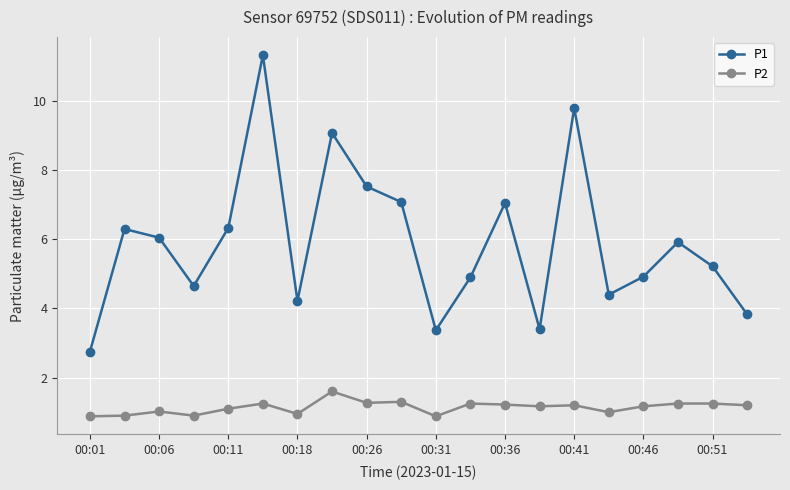

What is the difference between the maximum and minimum values in the P1 series?

8.6